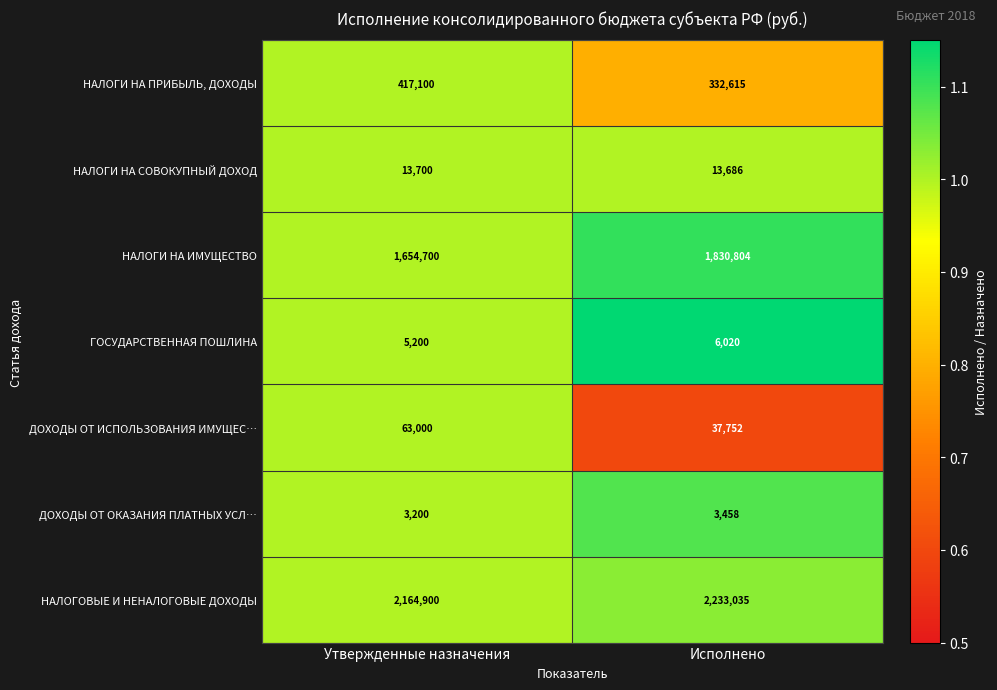

Is it true that ДОХОДЫ ОТ ИСПОЛЬЗОВАНИЯ ИМУЩЕС… equals 37752 at Исполнено?

True